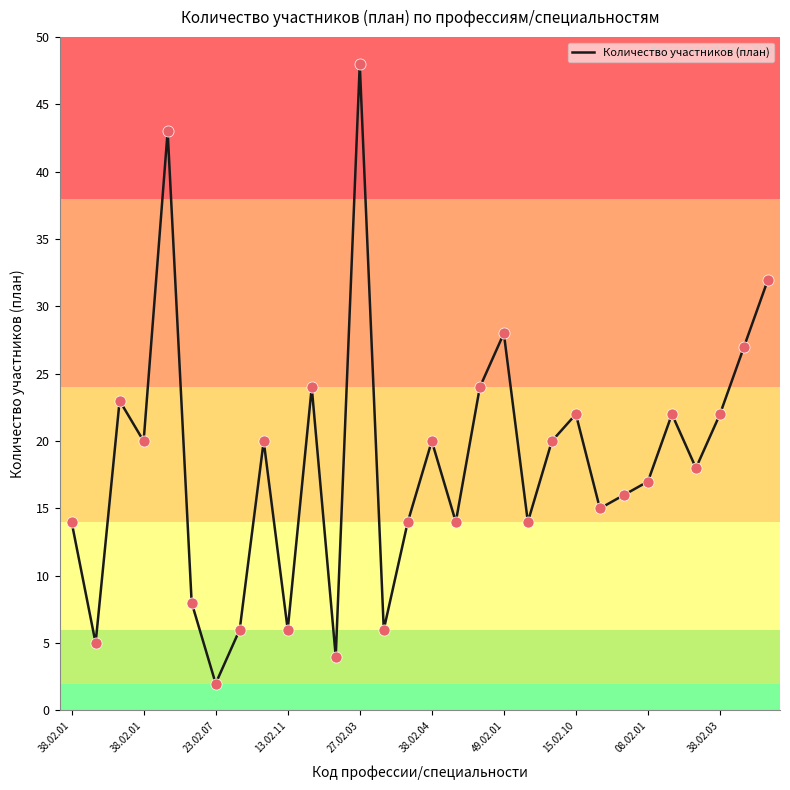

What is the maximum value shown in the chart?

48